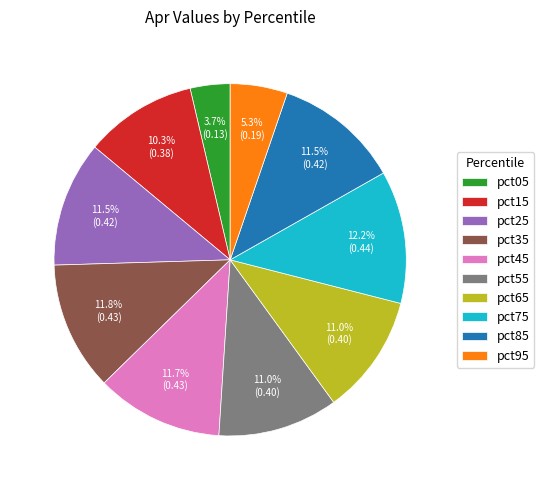

Count the number of slices in the pie.

10